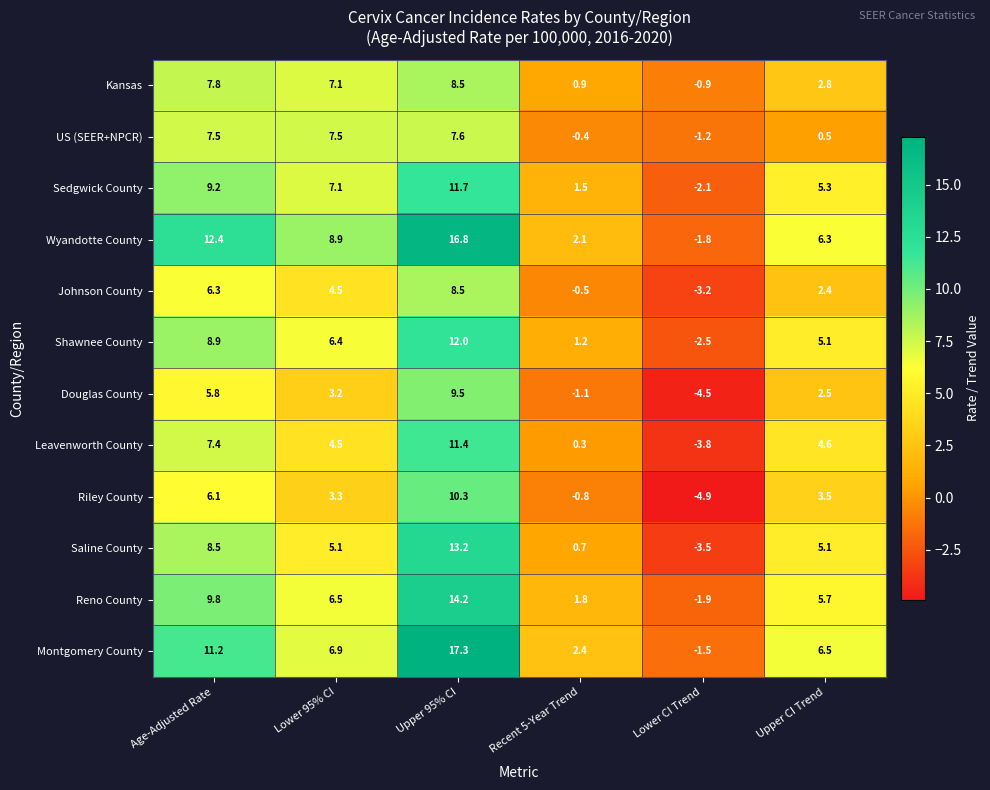

What is the difference between the highest and lowest values at Recent 5-Year Trend?

3.5